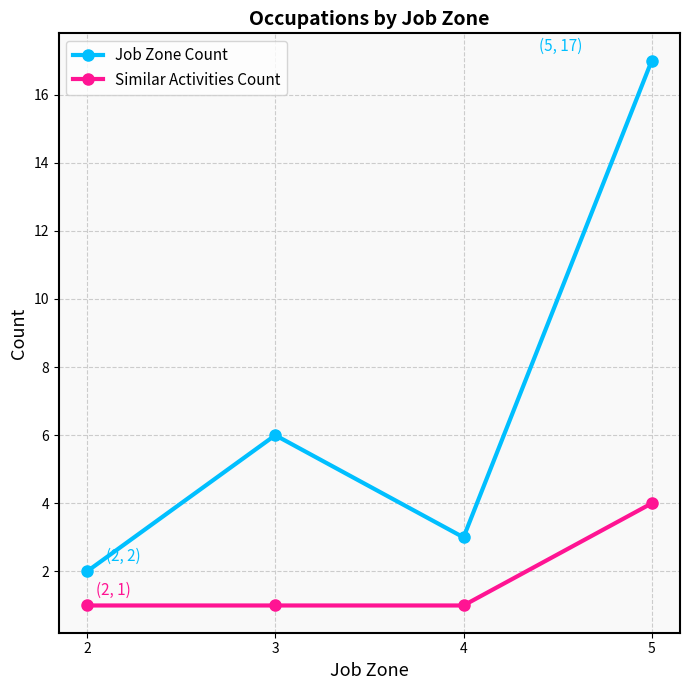

What is the value of the Similar Activities Count point at the 4th from the left?

4